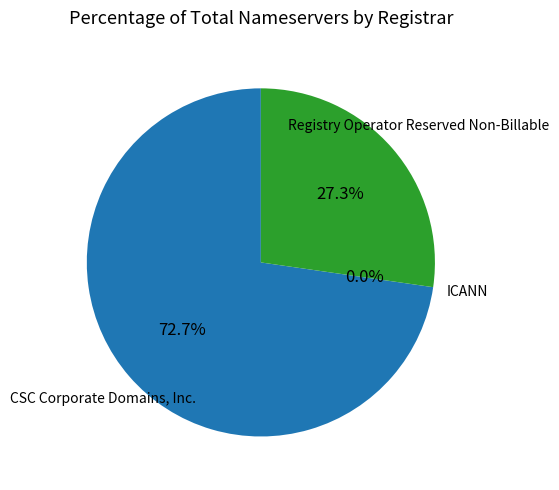

Which slice is the largest?

CSC Corporate Domains, Inc.